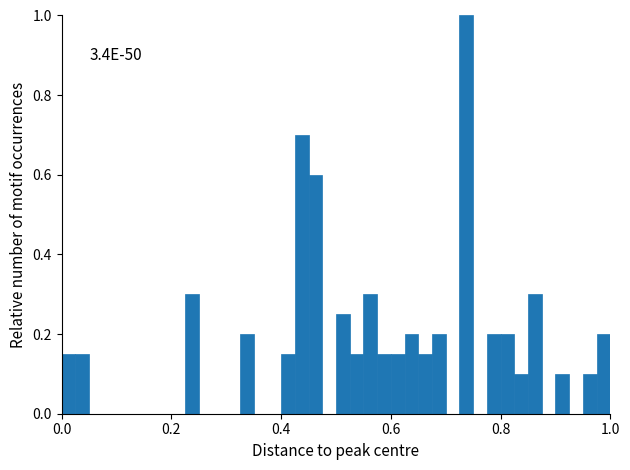

Read against the x-axis, roughly where is the centre of the tallest bar?

0.74